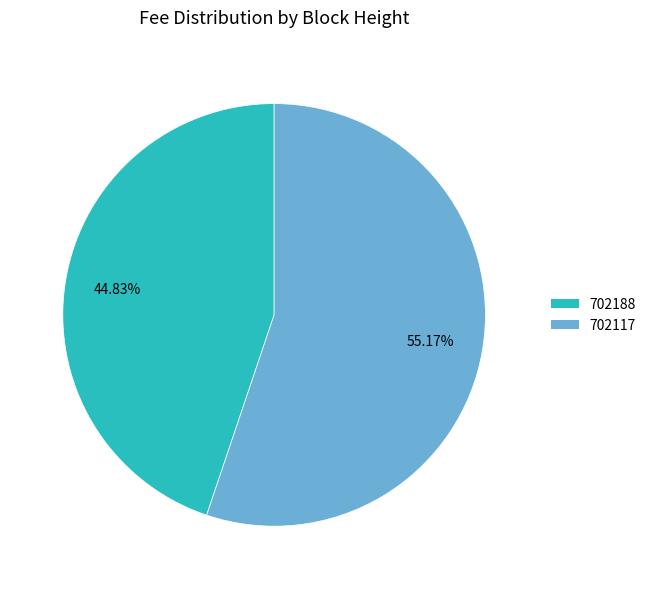

Which has a higher value, 702188 or 702117?

702117